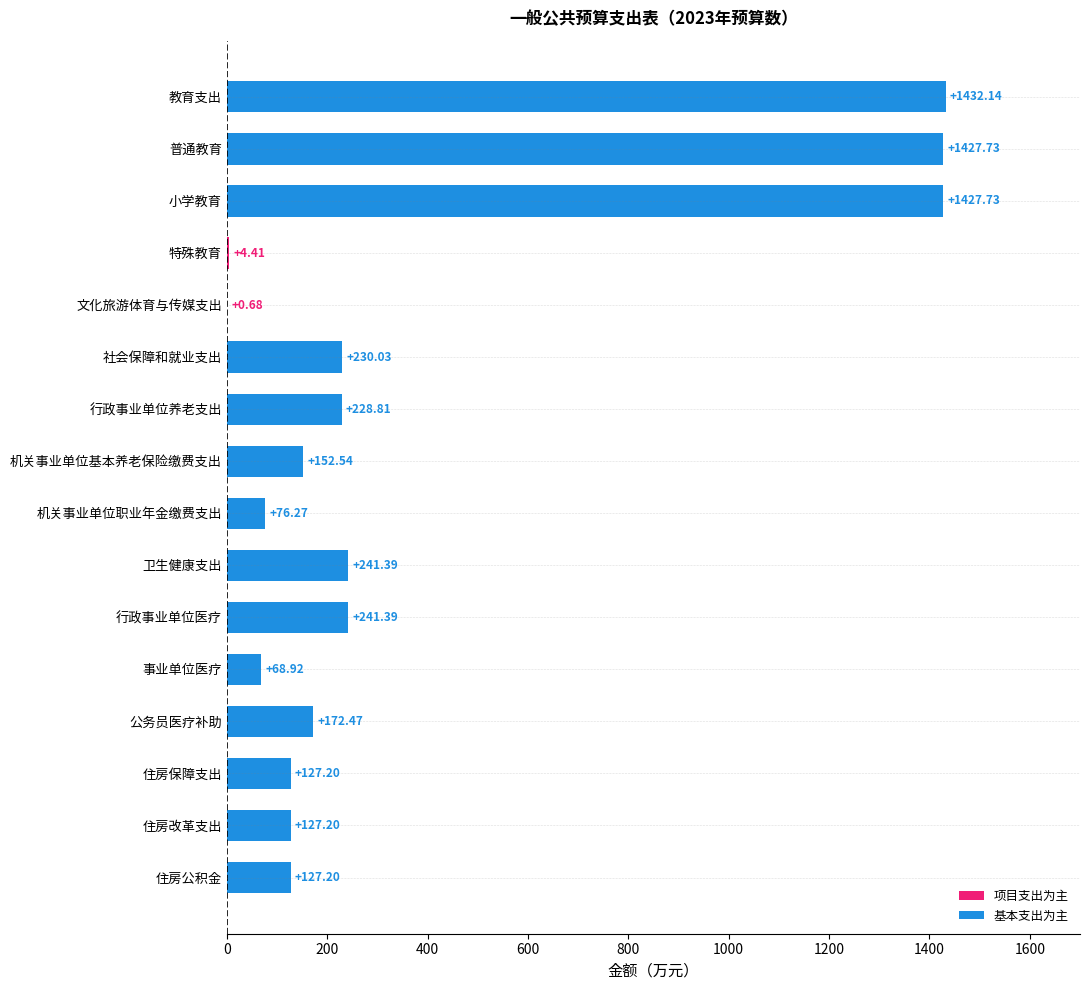

How many data points in 合计 are less than 172?

8